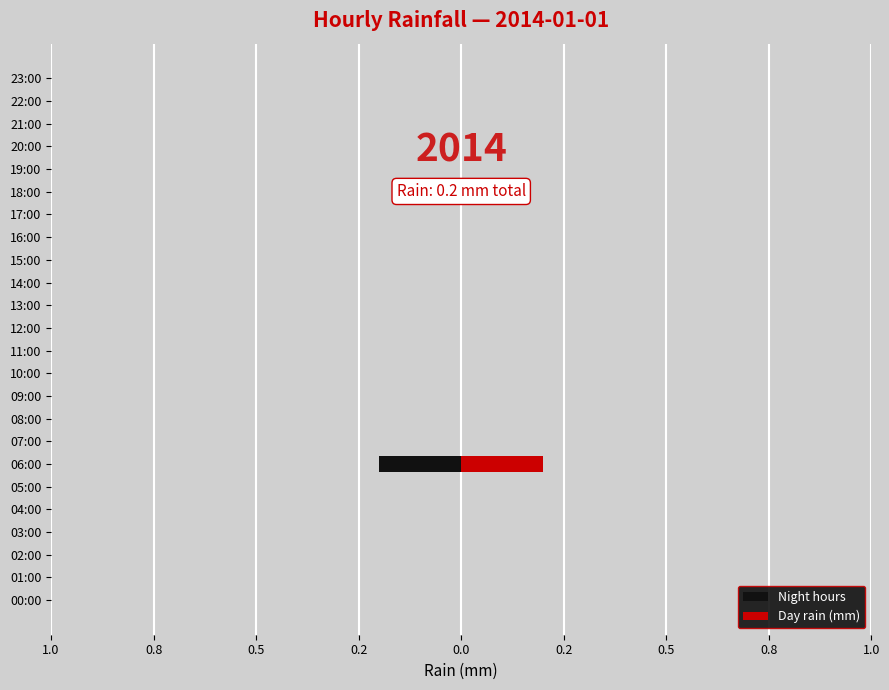

Which series has the widest spread of values?

Night hours